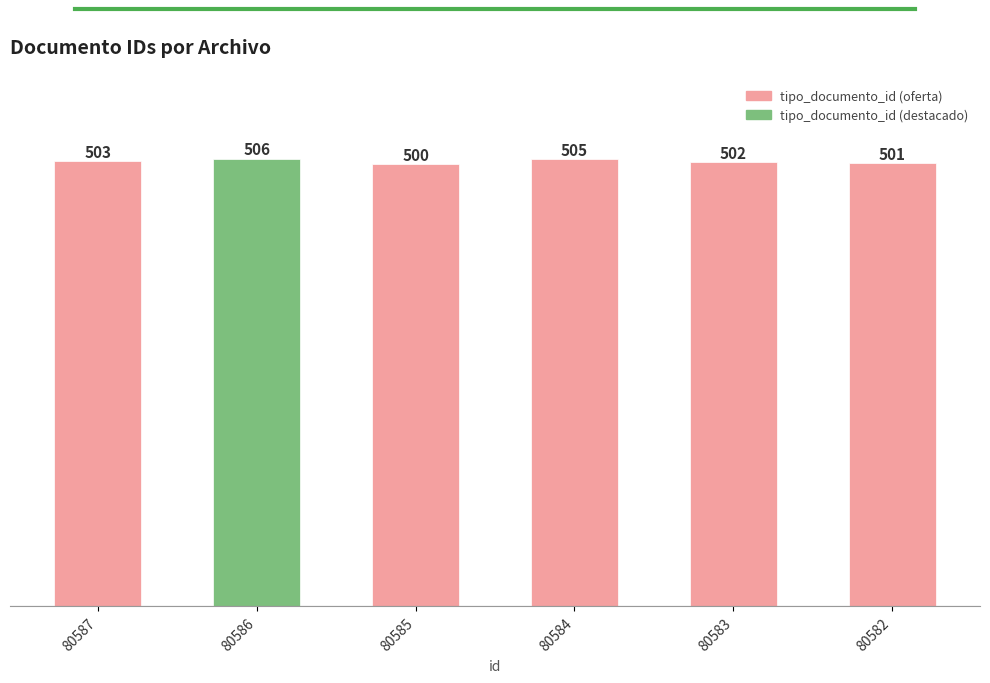

Reading left to right, extract all data points from this chart.

503	506	500	505	502	501